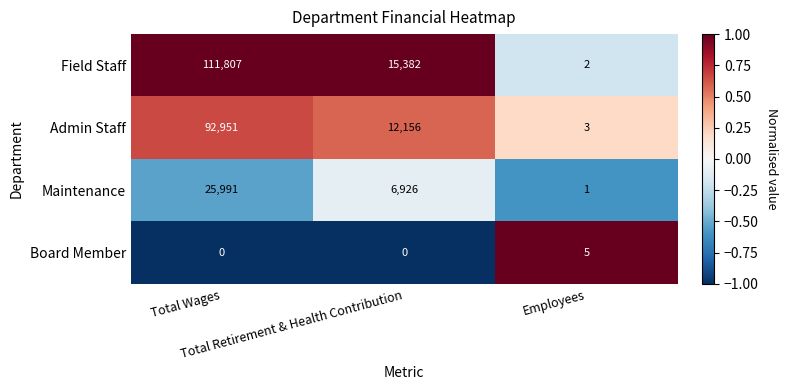

Count the Maintenance values in the range 1 to 25991.

3